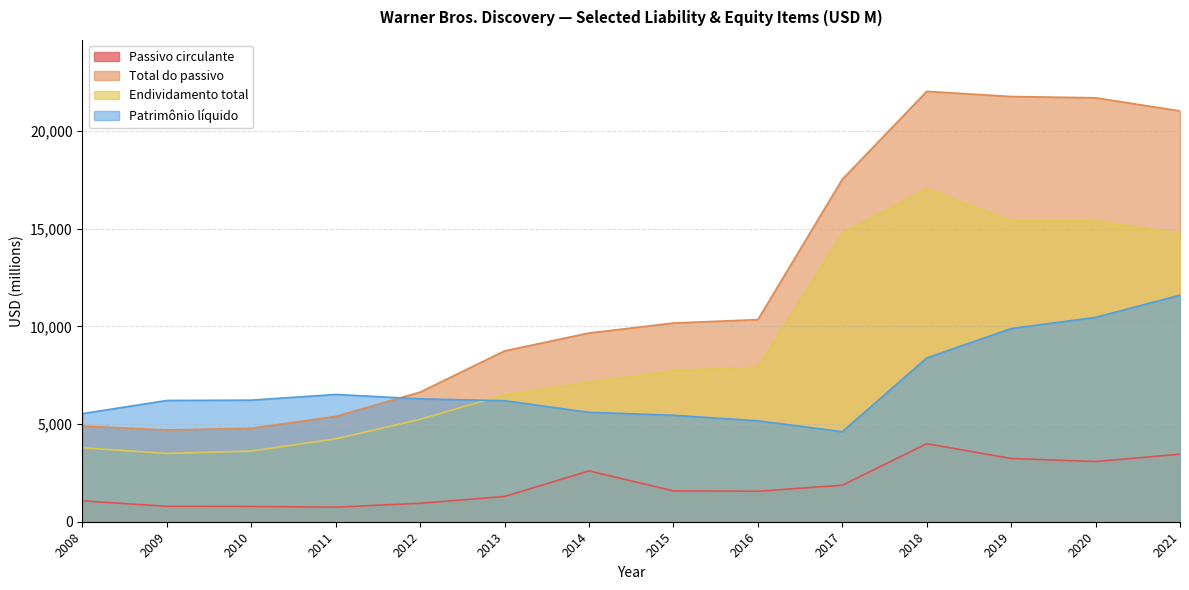

Does the chart have visible grid lines?

Yes